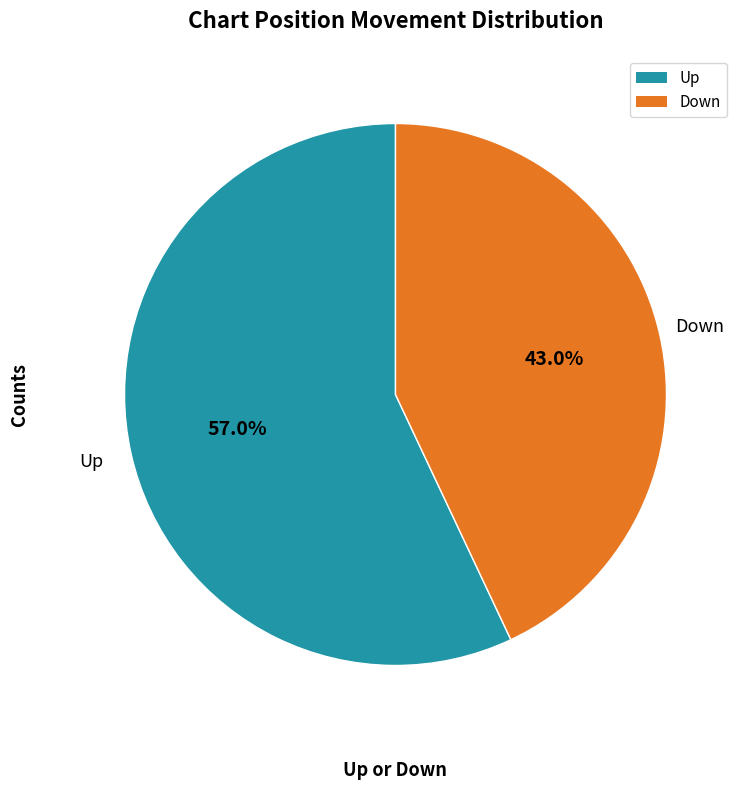

Which slice is the smallest?

Down